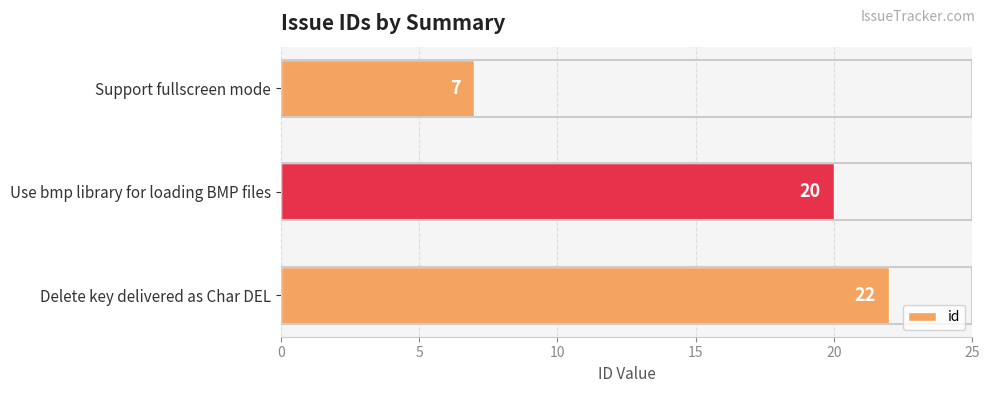

What is the sum of all values?

49